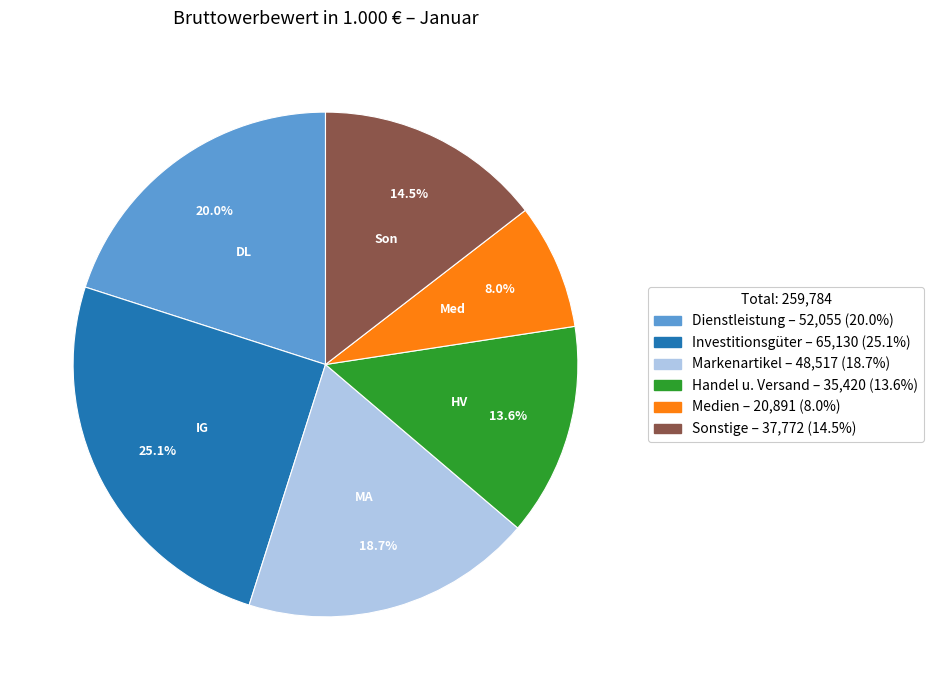

Is there any slice that represents more than half of the pie?

No